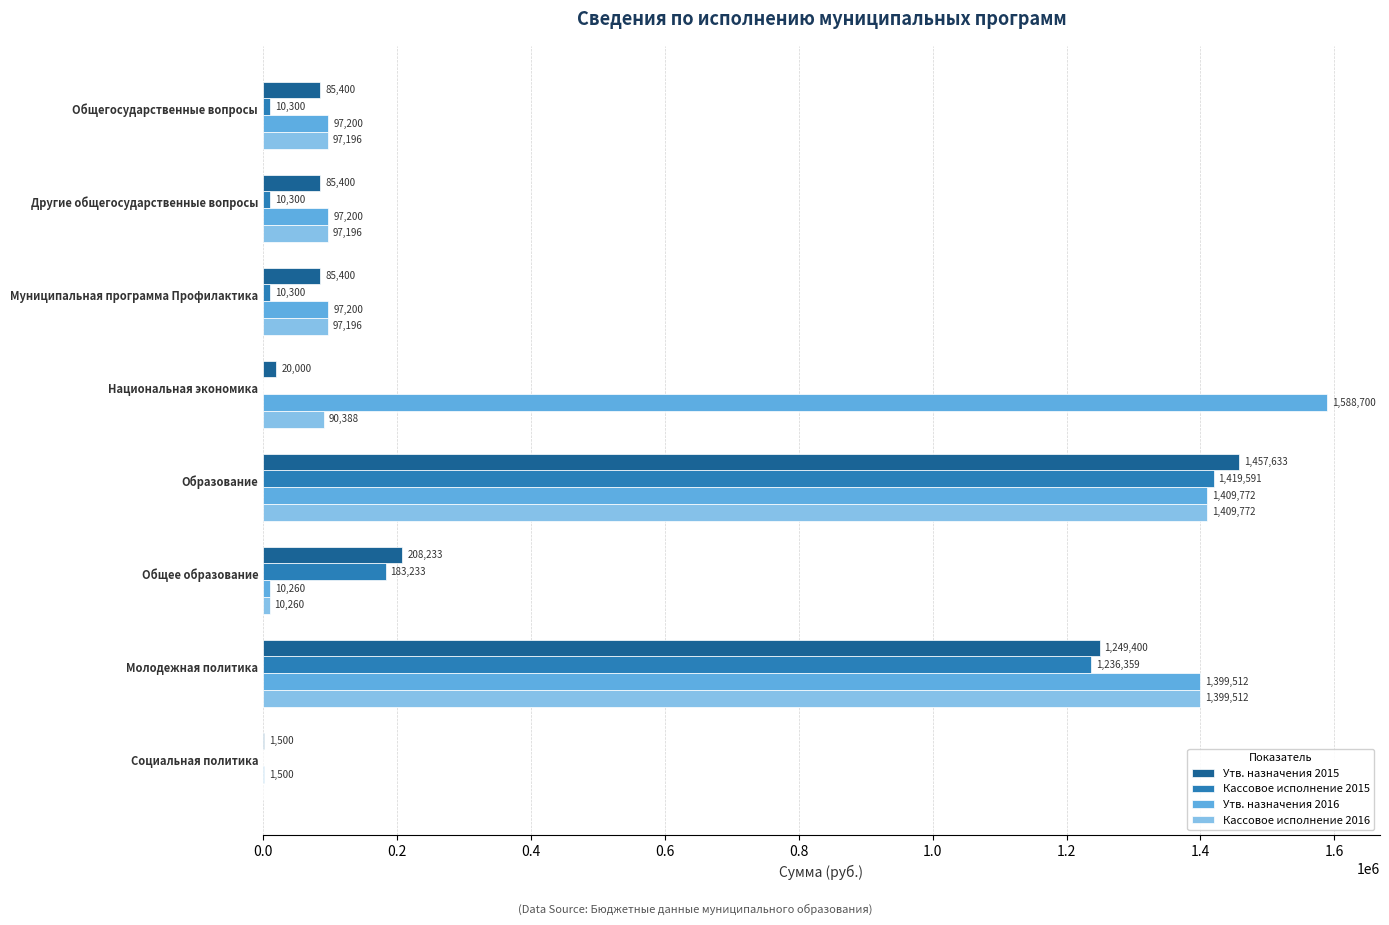

What are all the series names shown in the legend?

Утв. назначения 2015, Кассовое исполнение 2015, Утв. назначения 2016, Кассовое исполнение 2016